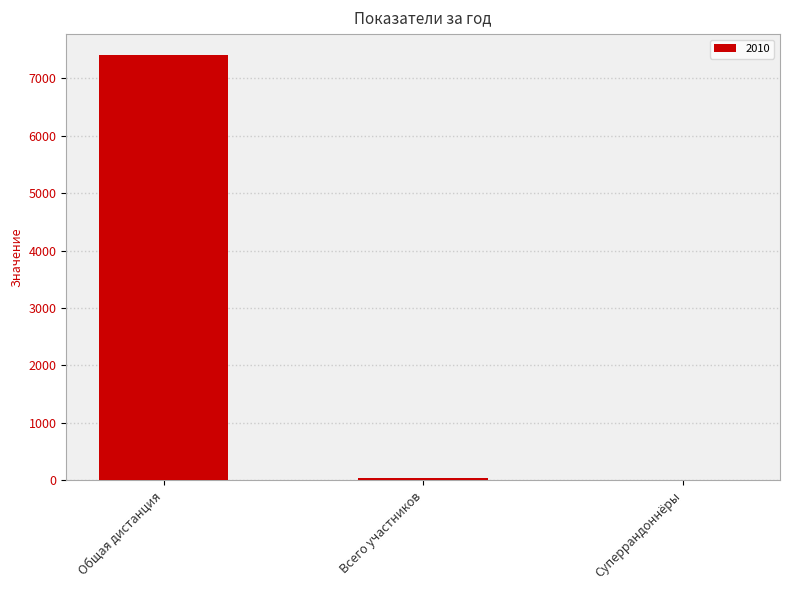

The chart shows a value of 4153 at Суперрандоннёры. True or false?

False